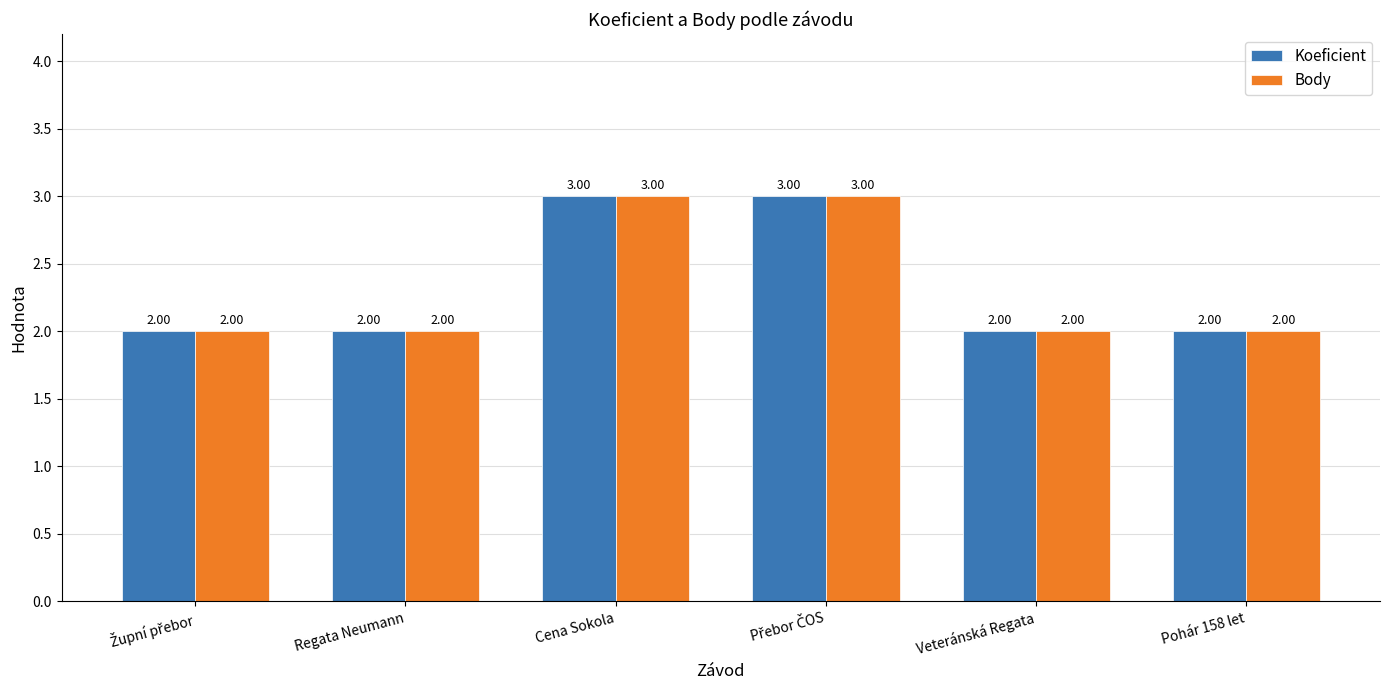

What is the sum of all Koeficient values?

14